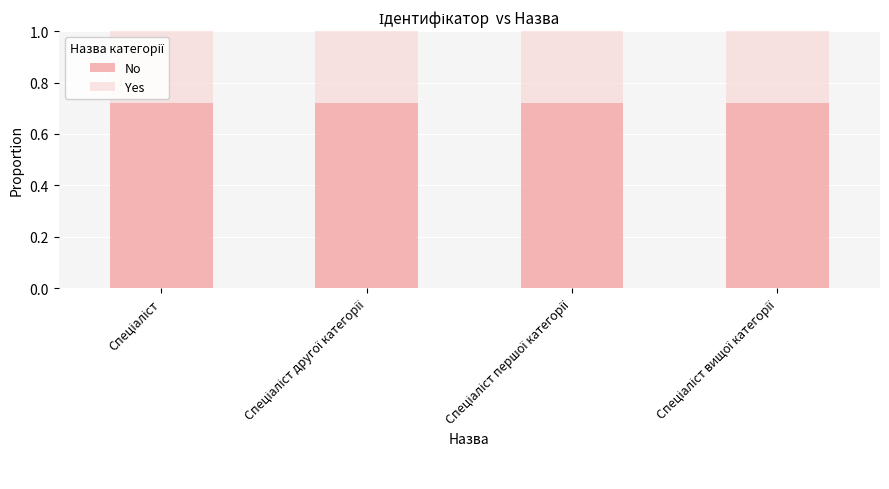

What is the sum of the No values at Спеціаліст першої категорії and Спеціаліст?

1.4